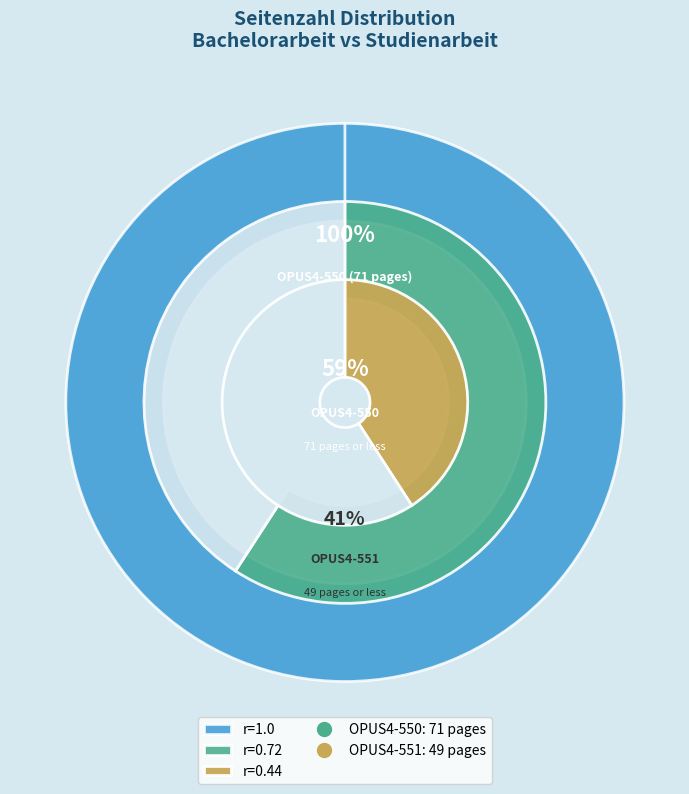

Rank the categories by value from lowest to highest.

OPUS4-551, OPUS4-550